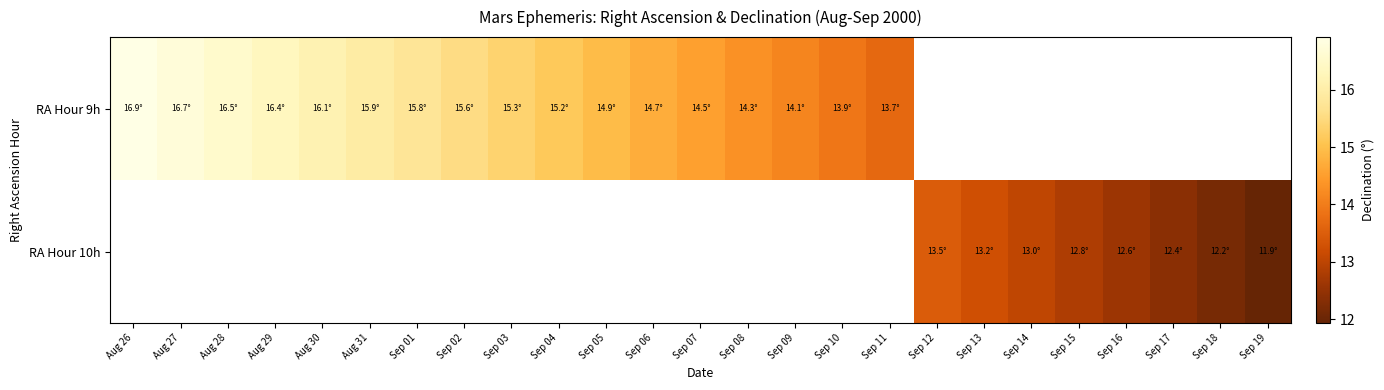

How many data points in RA Hour 9h are above 14?

15